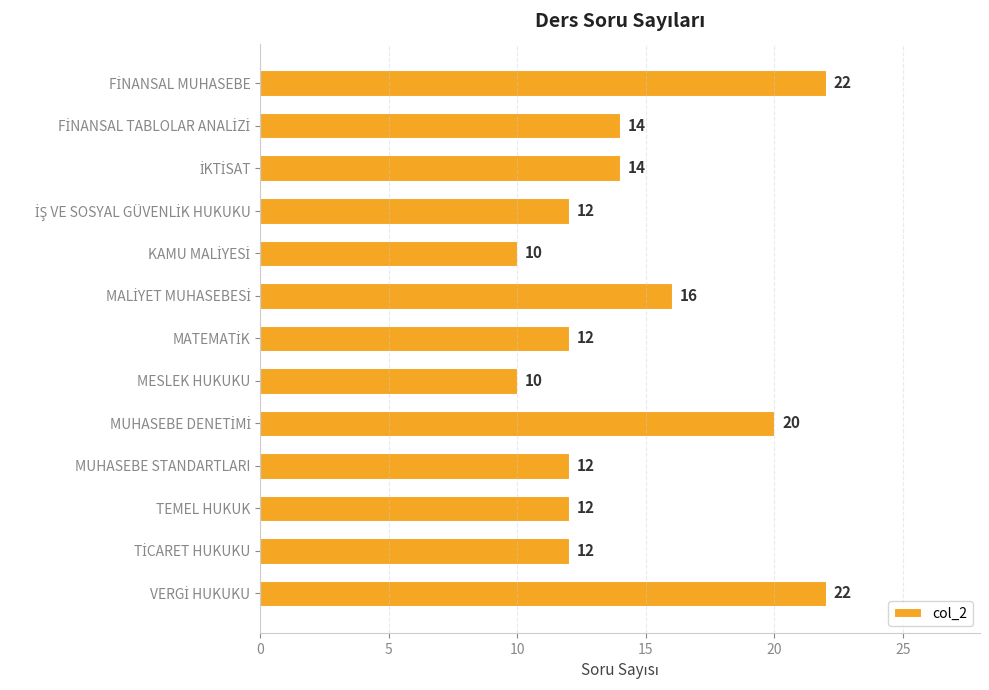

What is the value of the 13th bar from the top?

22